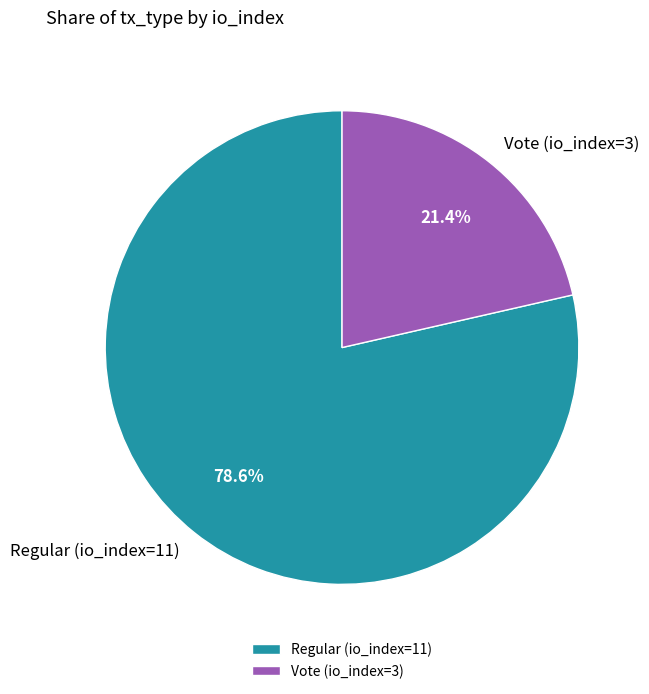

True or false: Vote (io_index=3) accounts for 21% of the total.

True